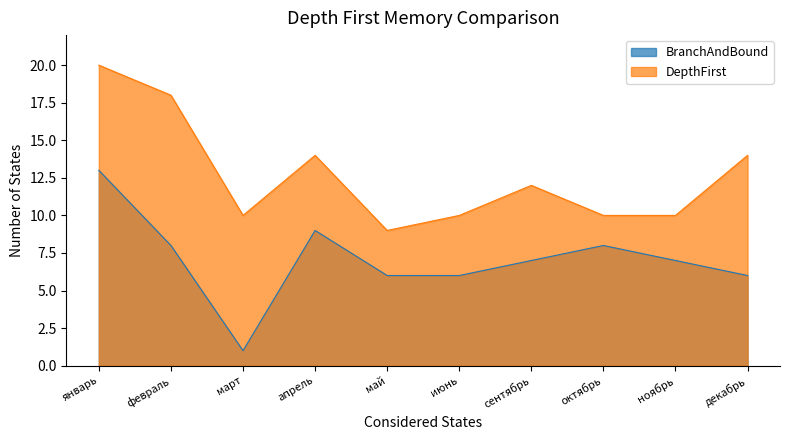

Which series has the largest total across all categories?

DepthFirst